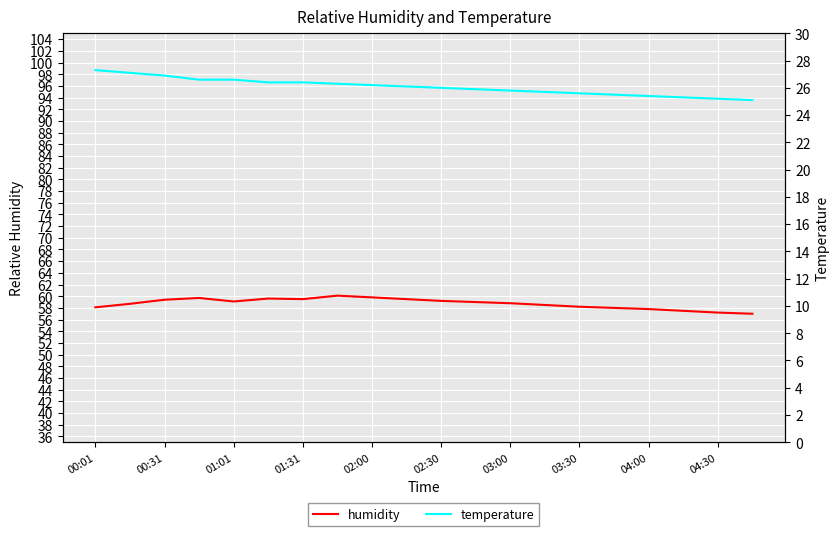

What is the value of the humidity point at the 16th from the left?

58.0